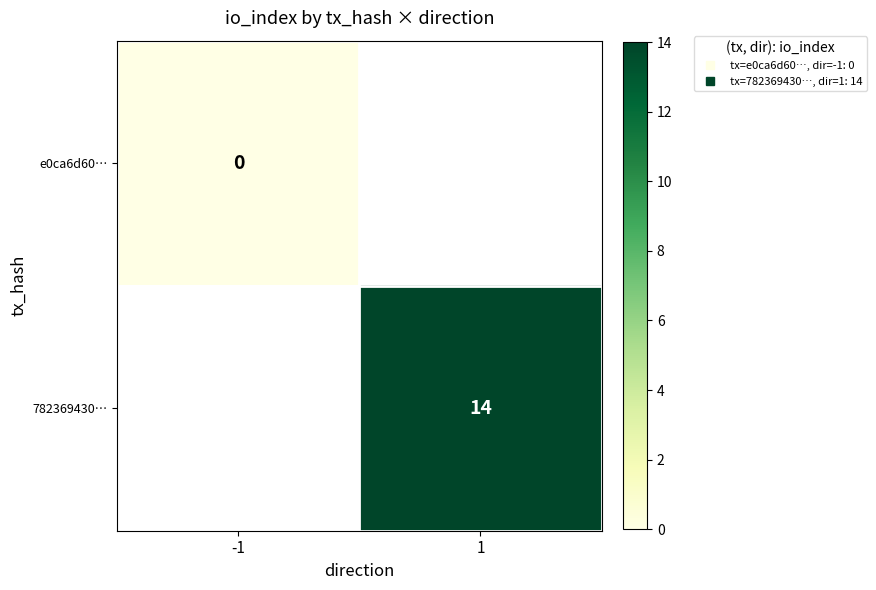

The 782369430… series shows 6.5 at 1. True or false?

False